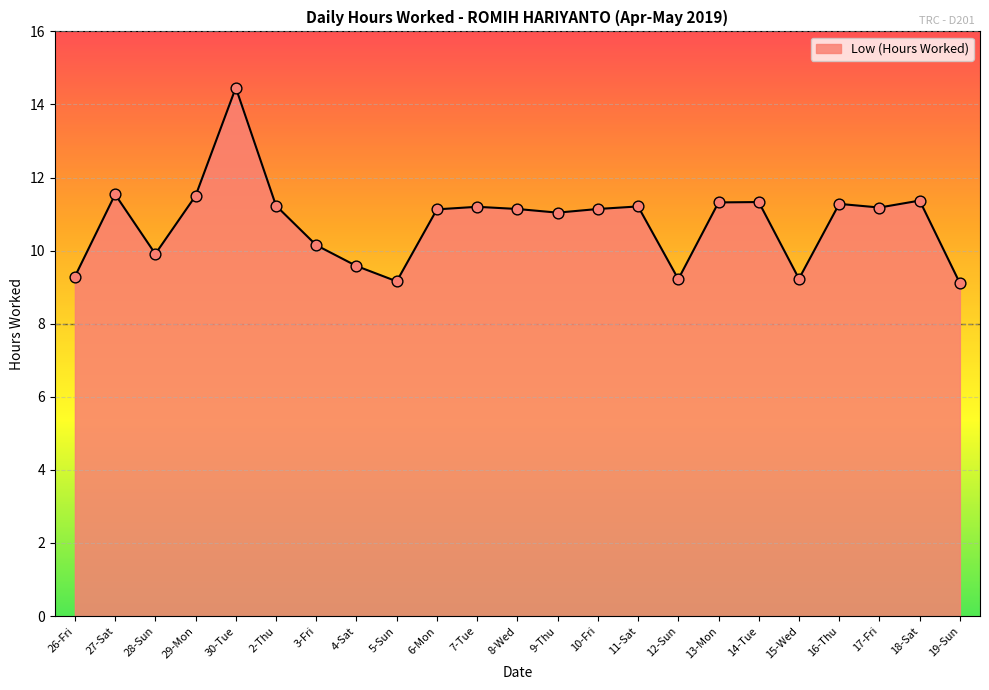

Which has a higher value, 10-Fri or 13-Mon?

13-Mon